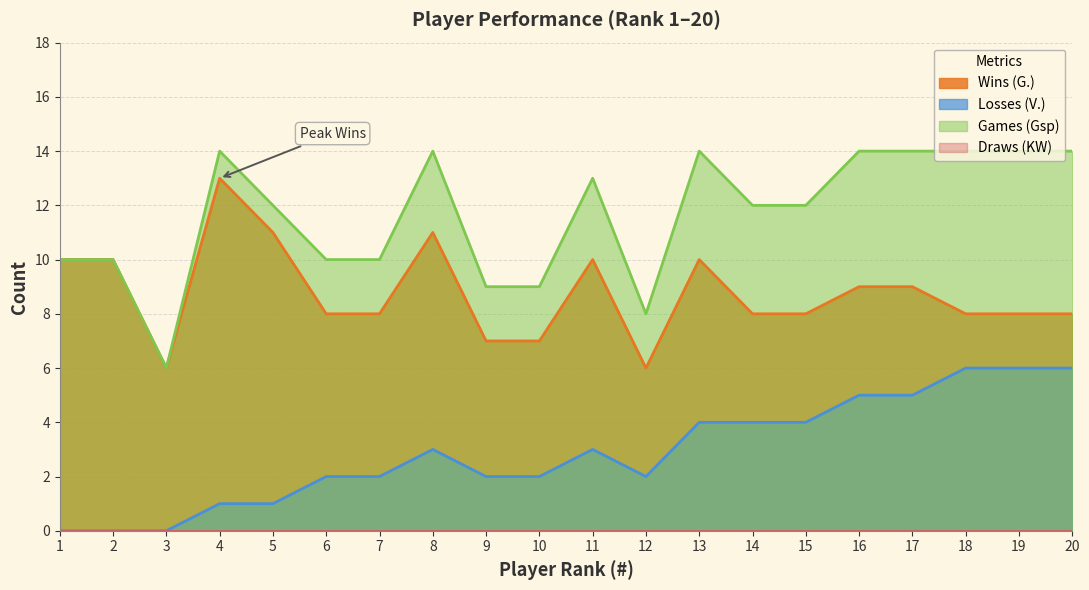

How many values in the Losses (V.) series are below 3?

10